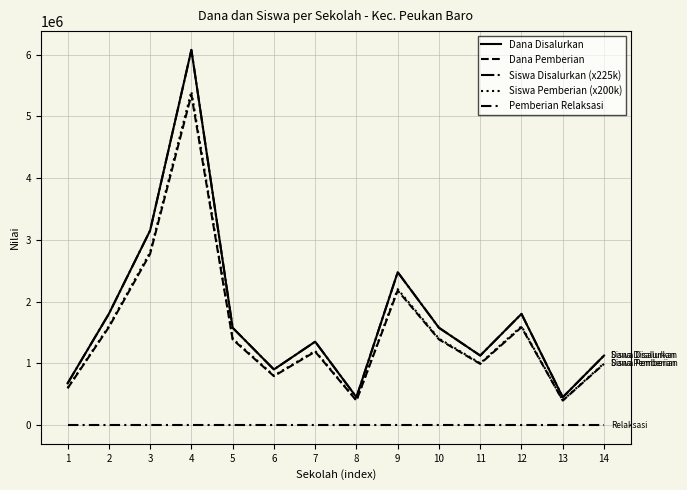

Which label corresponds to the smallest value in the chart?

1